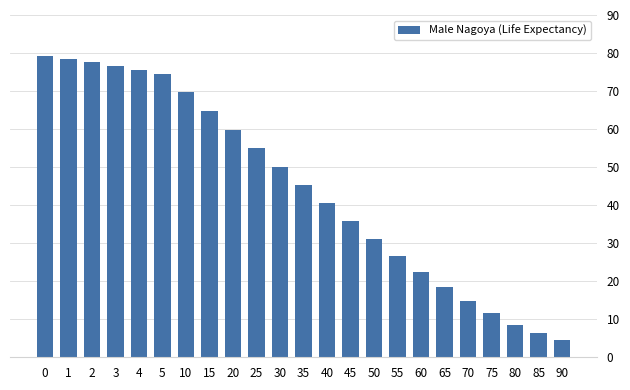

How many distinct data groups are displayed?

1